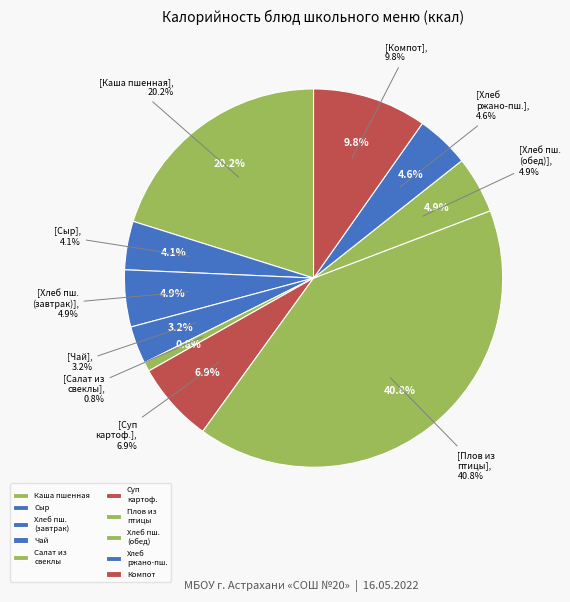

Does any single category account for the majority?

No